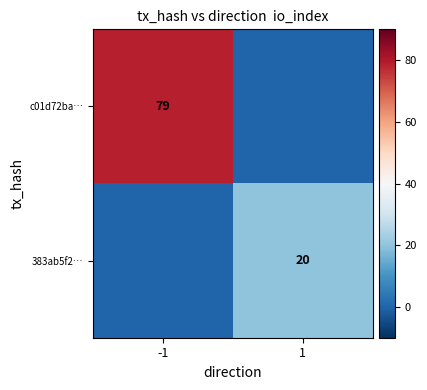

Is it true that c01d72ba… equals 129 at -1?

False